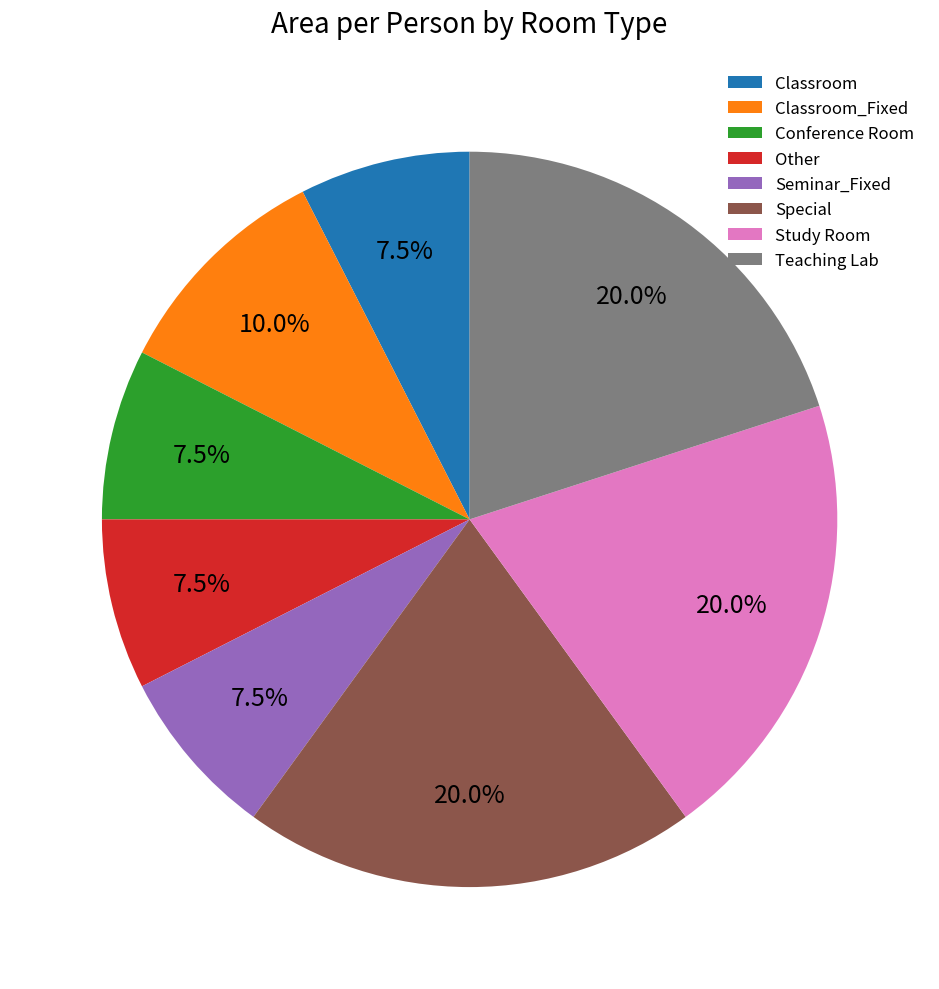

Count the number of slices in the pie.

8